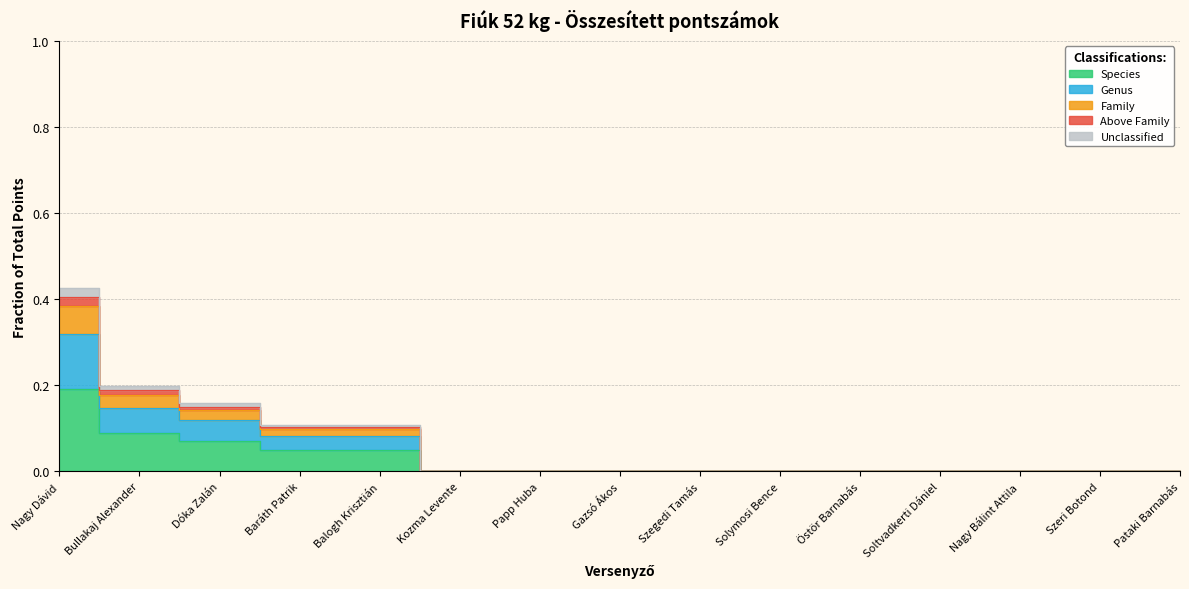

What is the difference between the maximum and minimum values?

0.2